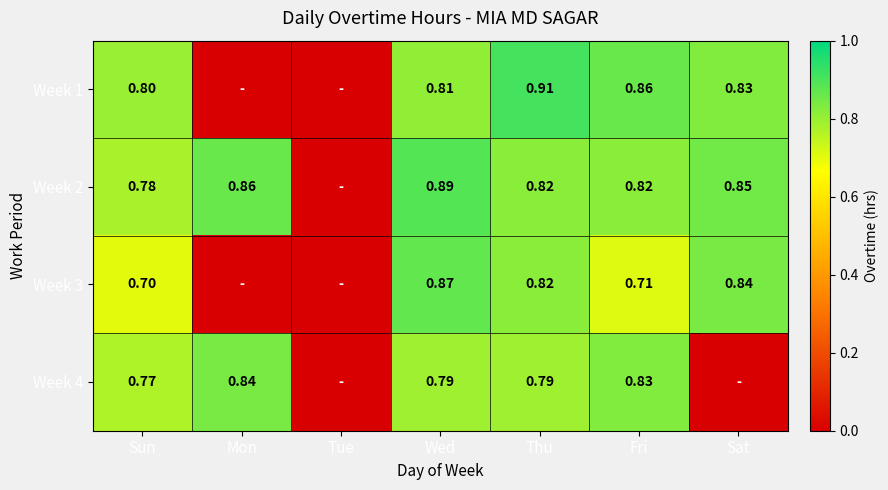

Which category has the lowest value in the Week 3 series?

Mon